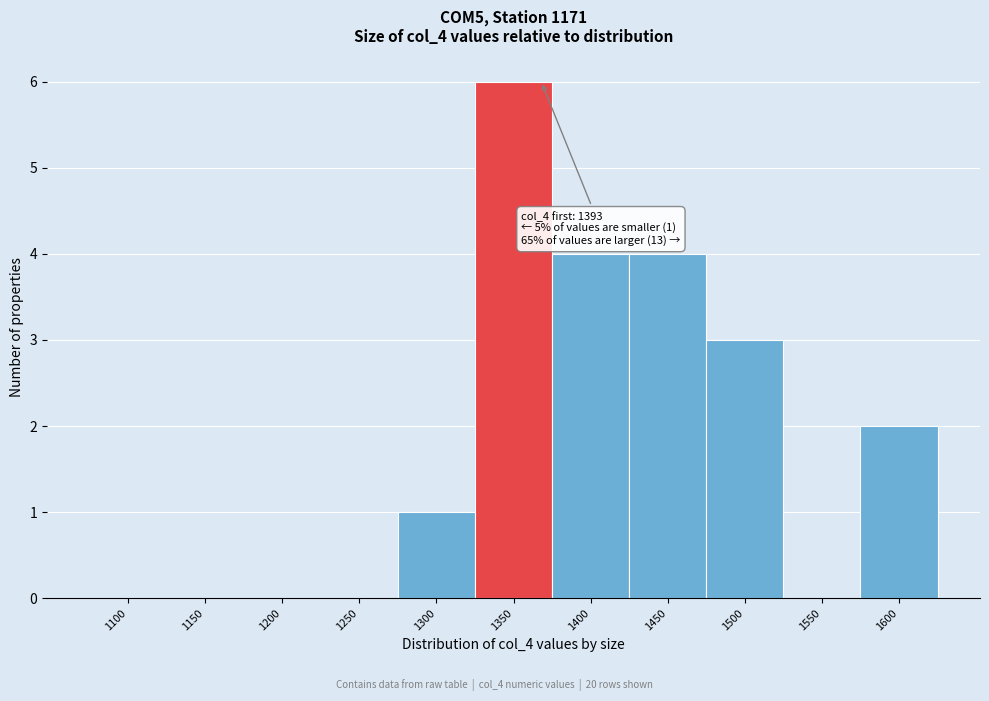

Between 1400 and 1550, which is larger?

1400